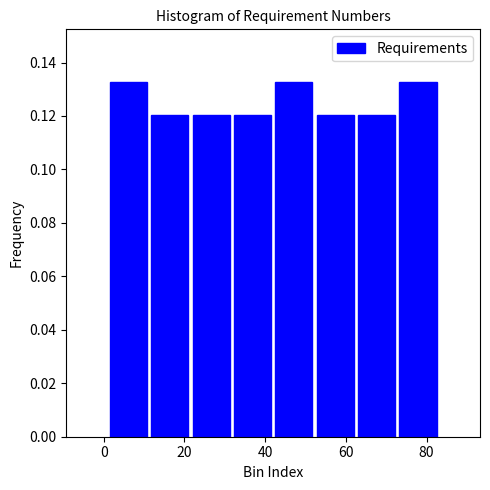

Reading left to right, transcribe this chart: for each bar, give the range it covers on the x-axis and its height. Neither the bar edges nor the heights are printed on the chart, so give them approximately, as read against the axes.

2 to 12: 0.132
12 to 22: 0.120
22 to 32: 0.120
32 to 42: 0.120
42 to 52: 0.132
52 to 62: 0.120
62 to 72: 0.120
72 to 84: 0.132